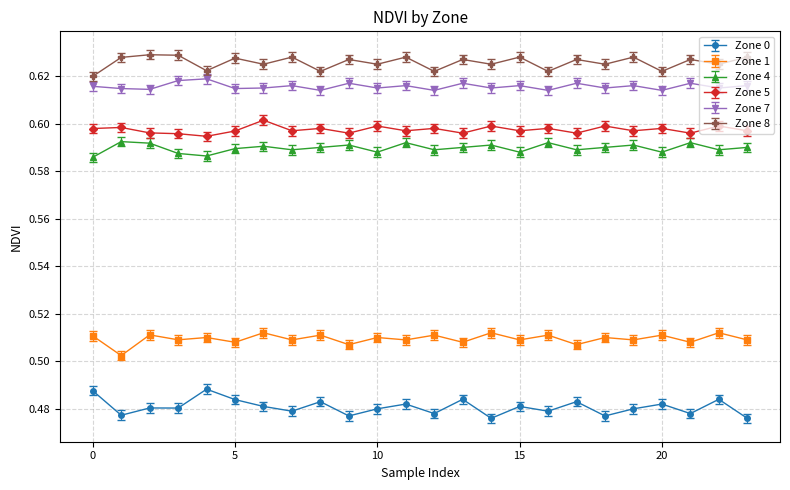

At how many categories does at least one series exceed 0?

24